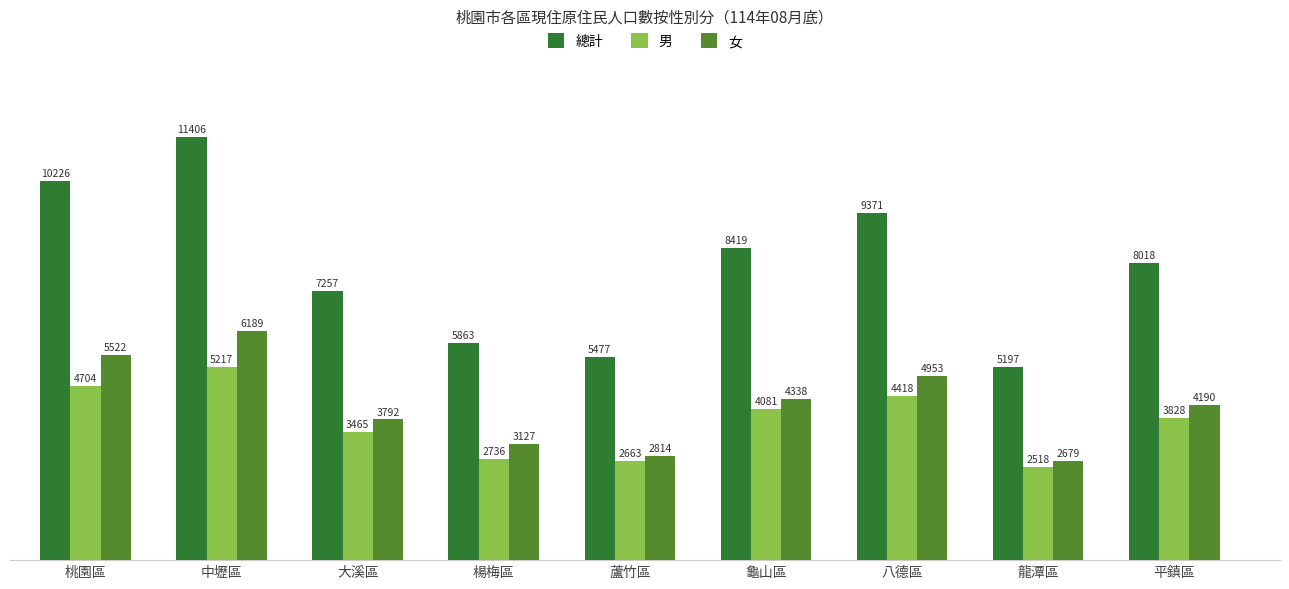

What are all the series names shown in the legend?

總計, 男, 女